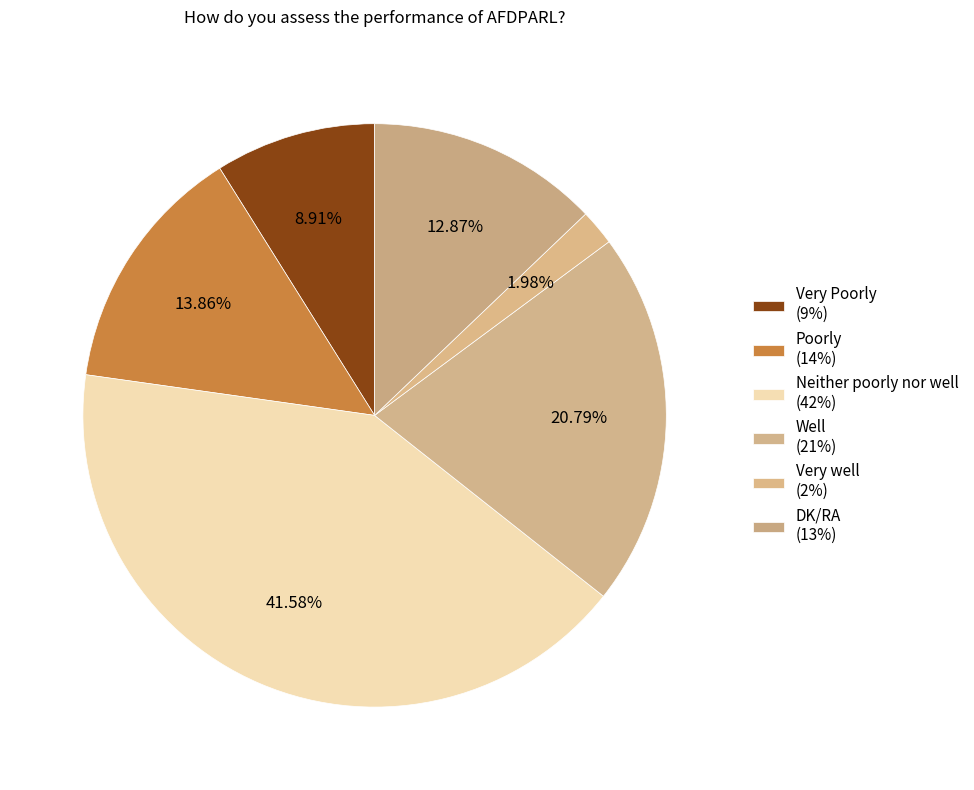

How many segments does this pie chart have?

6